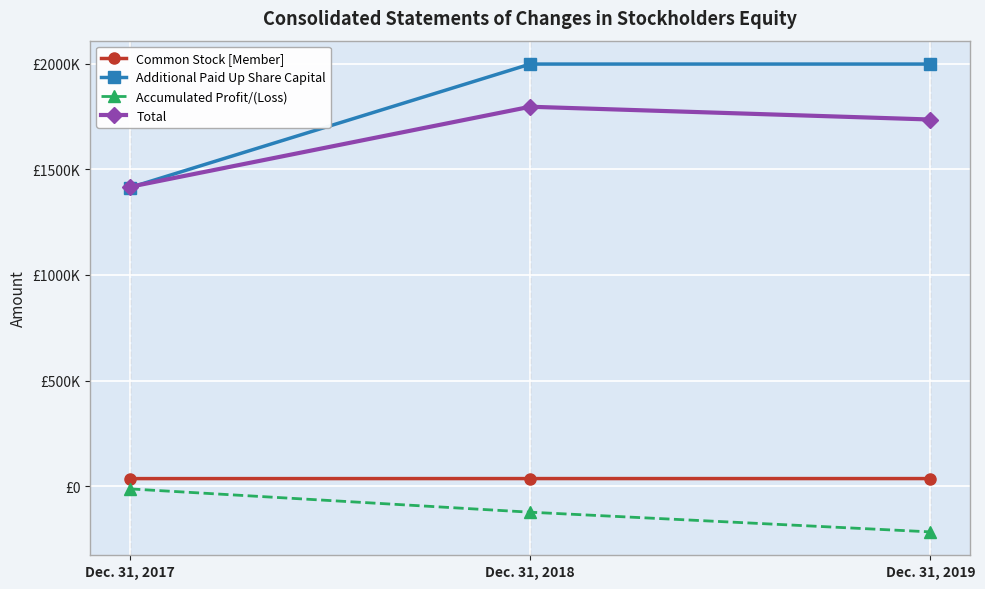

Does the chart have visible grid lines?

Yes